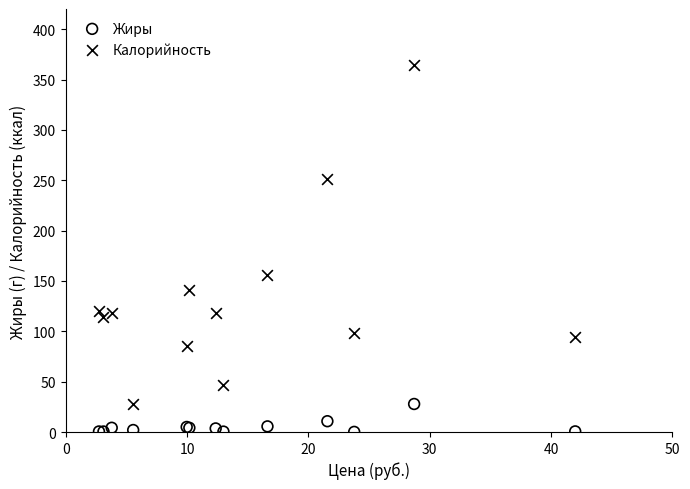

Which series contains the highest Y value?

Калорийность